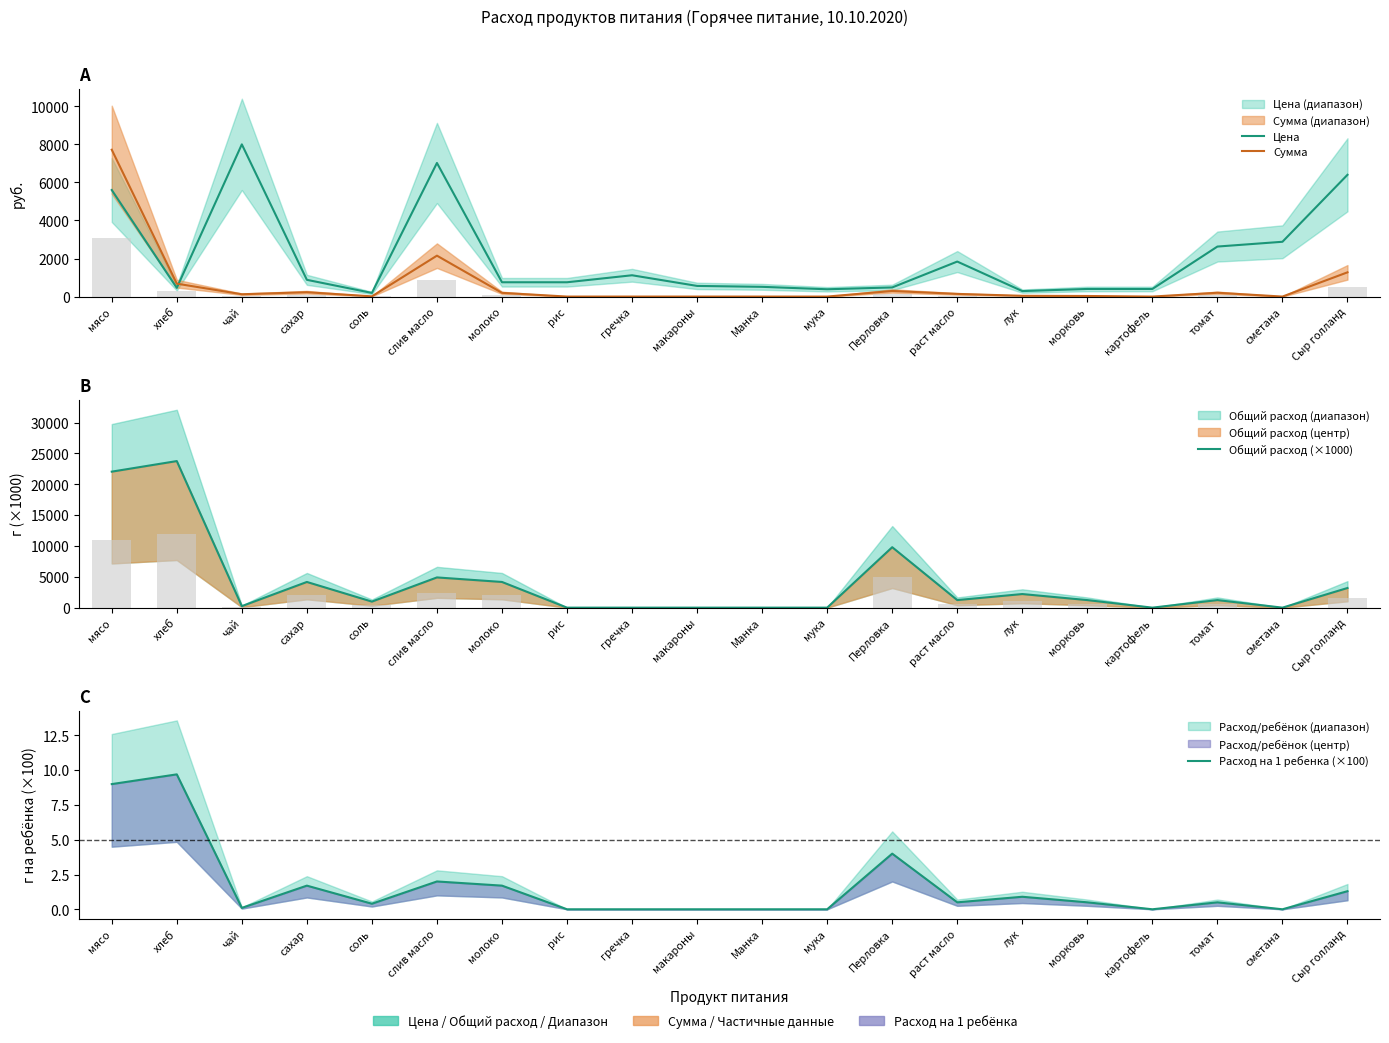

What is the sum of all Цена values?

41548.0